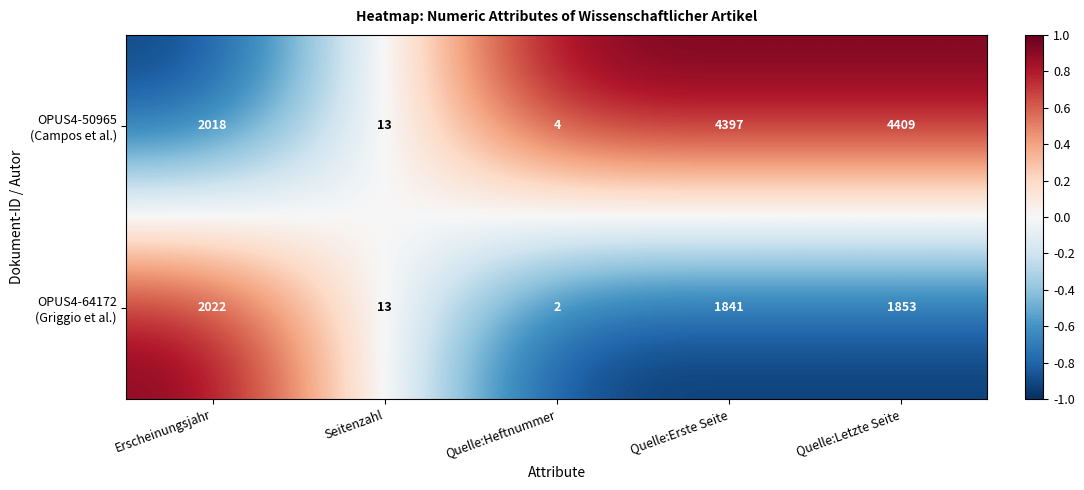

Which category has the highest value across all series?

Quelle:Letzte Seite